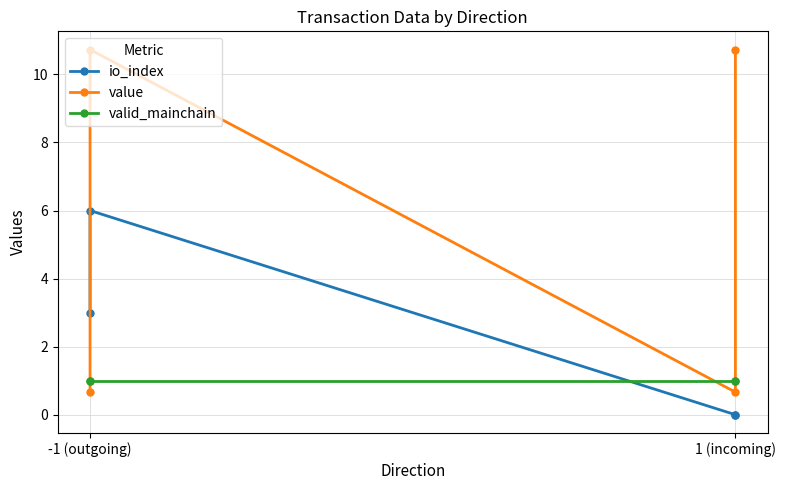

How many data points in value are above 10?

2